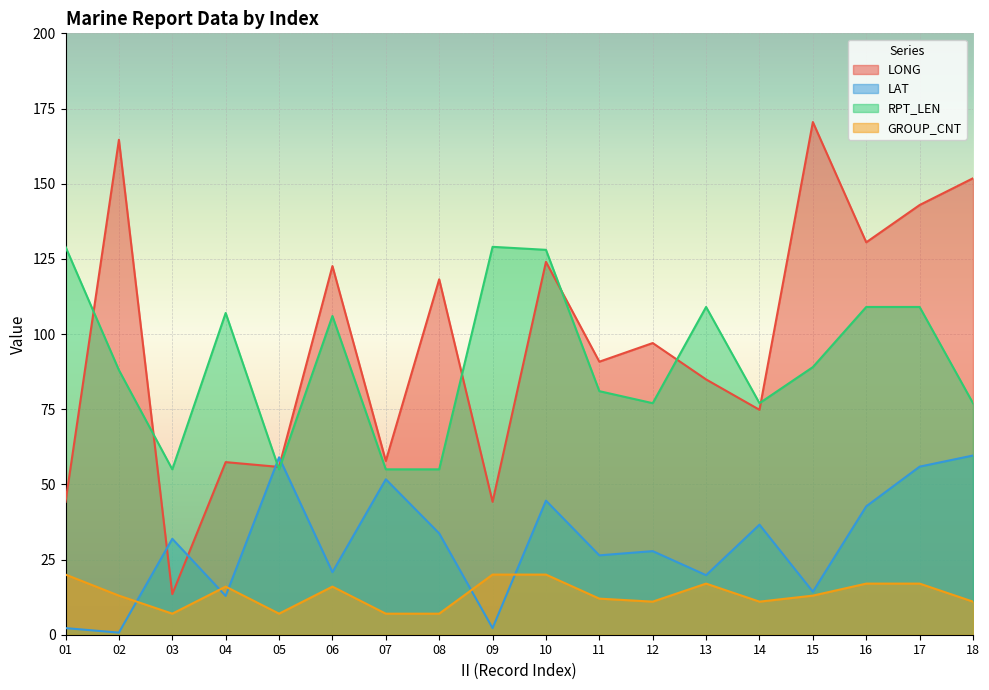

Is it true that RPT_LEN equals 55.0 at 05?

True